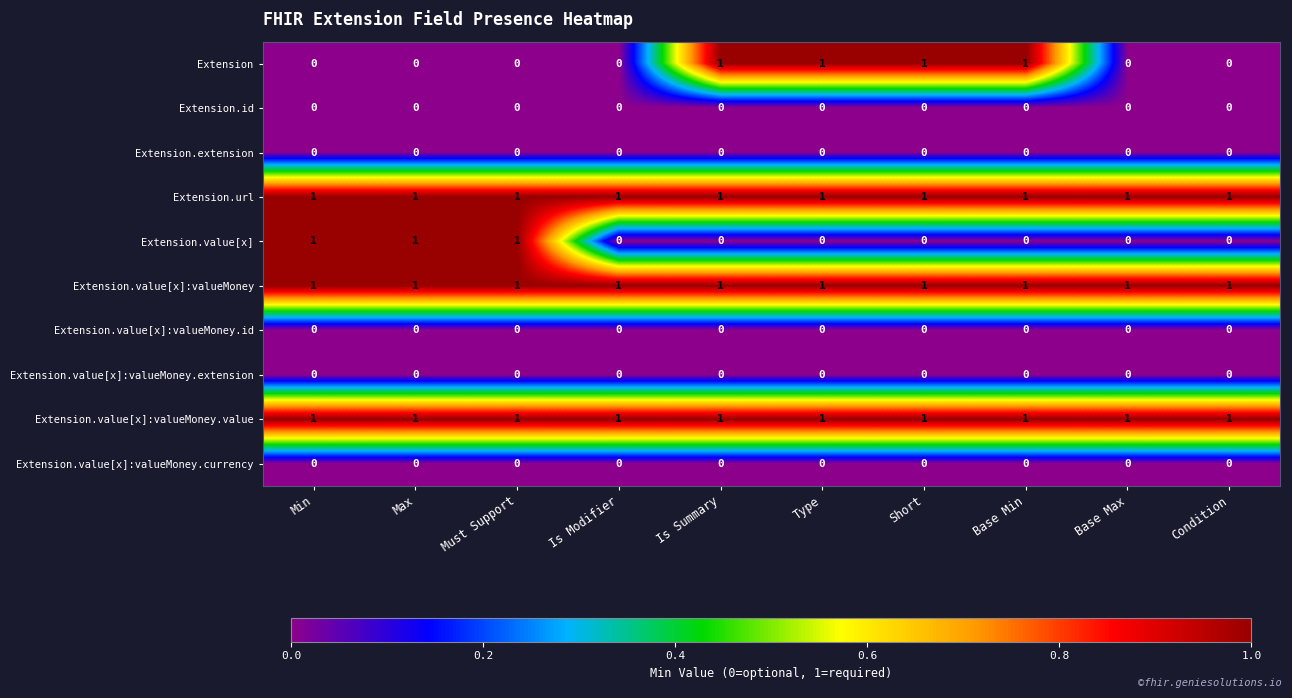

The value of Extension at Max is 0. True or false?

True